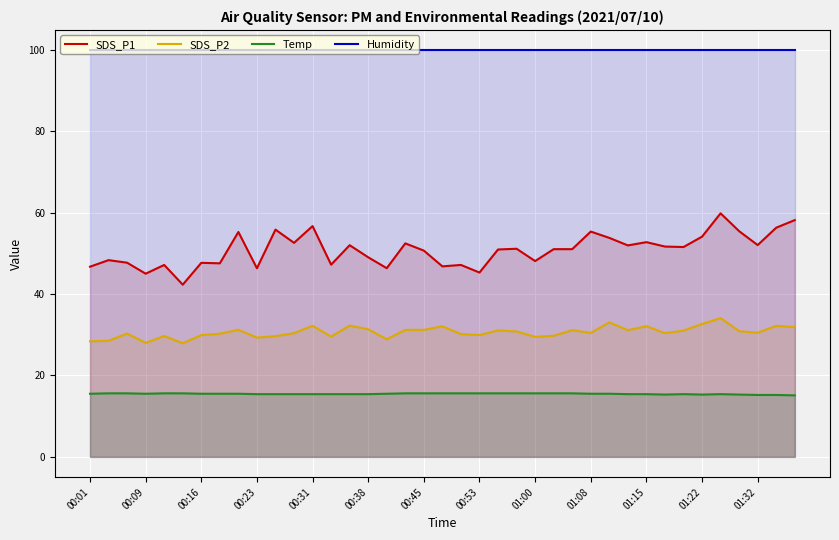

Which series has the widest spread of values?

SDS_P1